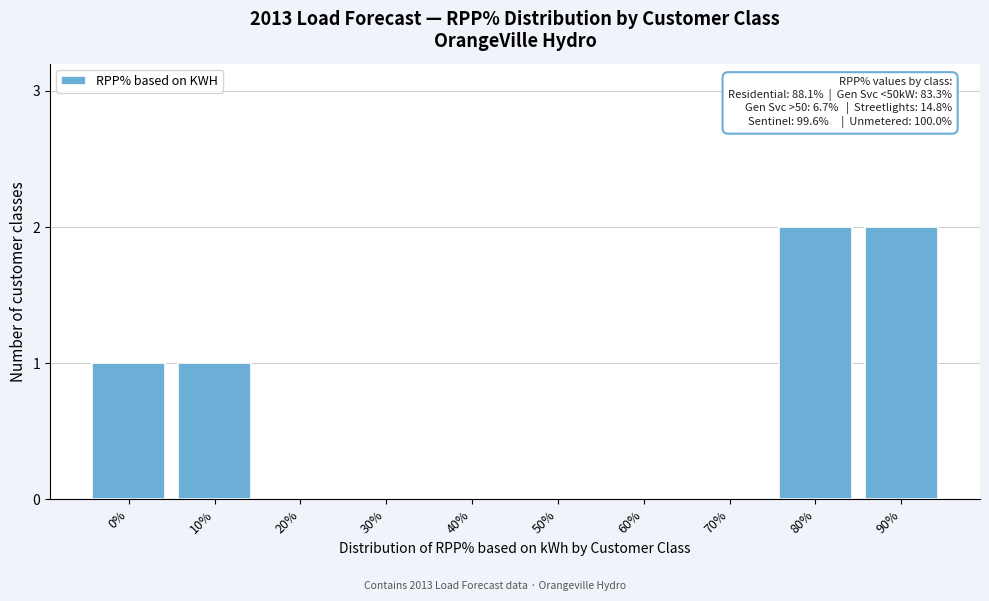

Reading right to left, what are all the values shown in this chart?

90%=2	80%=2	70%=0	60%=0	50%=0	40%=0	30%=0	20%=0	10%=1	0%=1